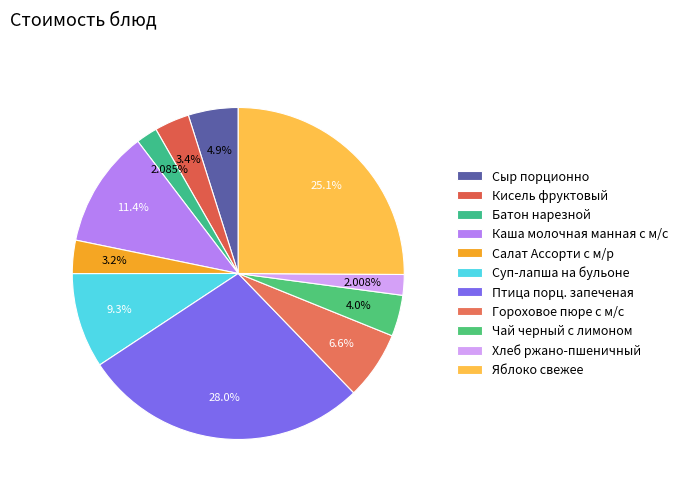

Does Суп-лапша на бульоне represent more than half of the total?

No